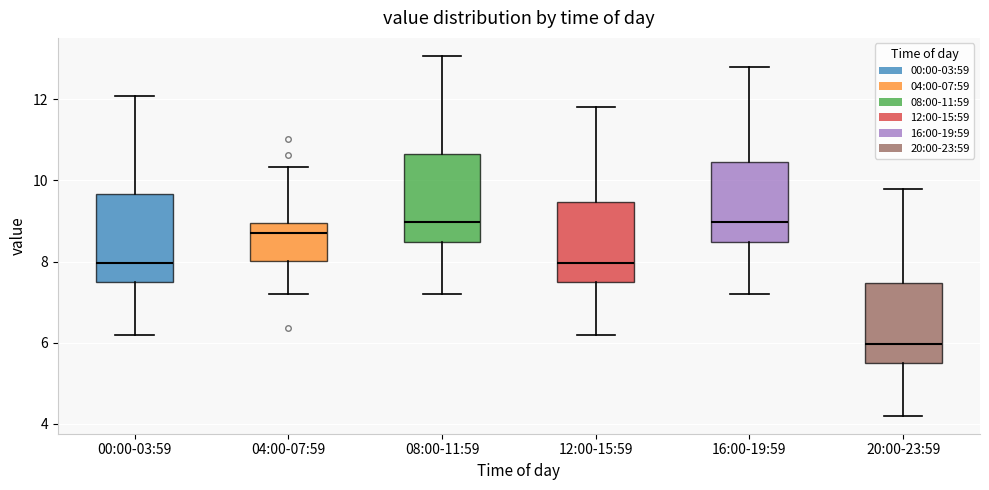

Where does the lower whisker of the box for 16:00-19:59 end on the y-axis? The values are not printed on the chart, so give them approximately, as read against the axis.

7.2